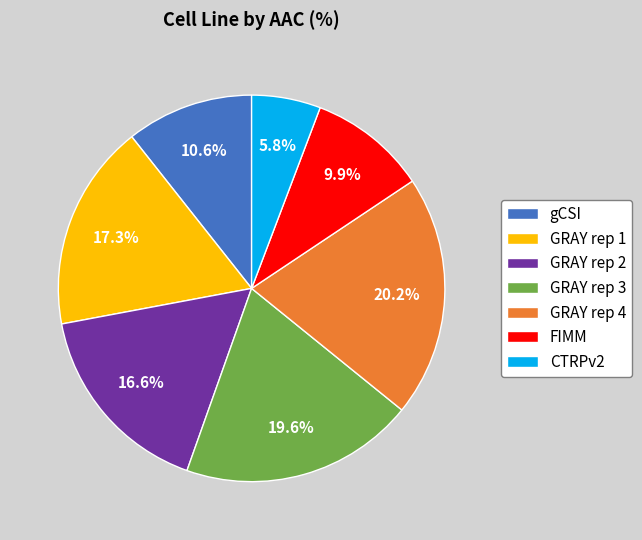

Which category has the smallest portion of the pie?

CTRPv2